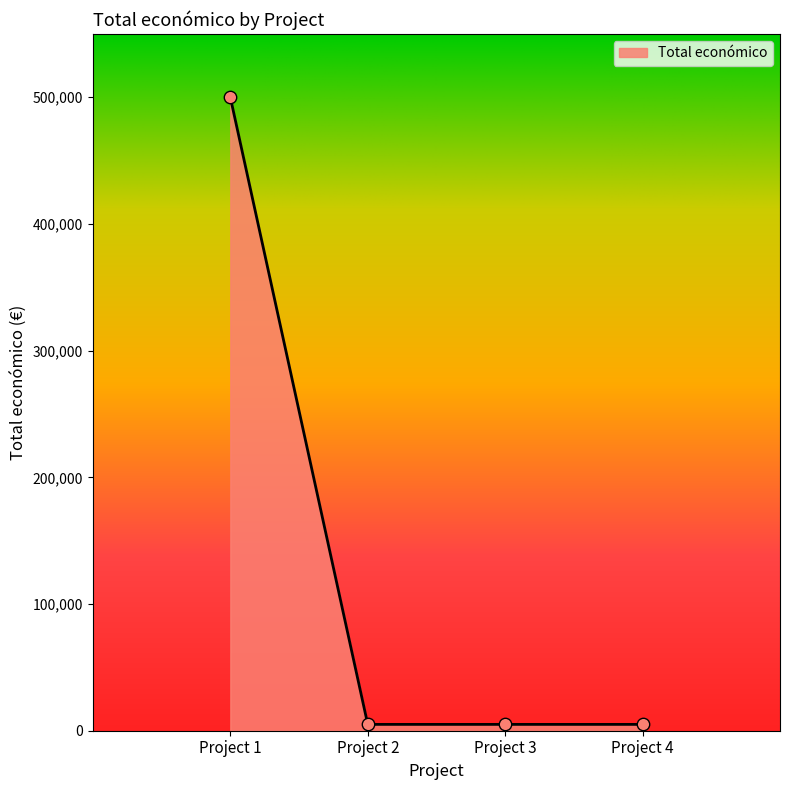

The value at Project 1 is 499893. True or false?

True